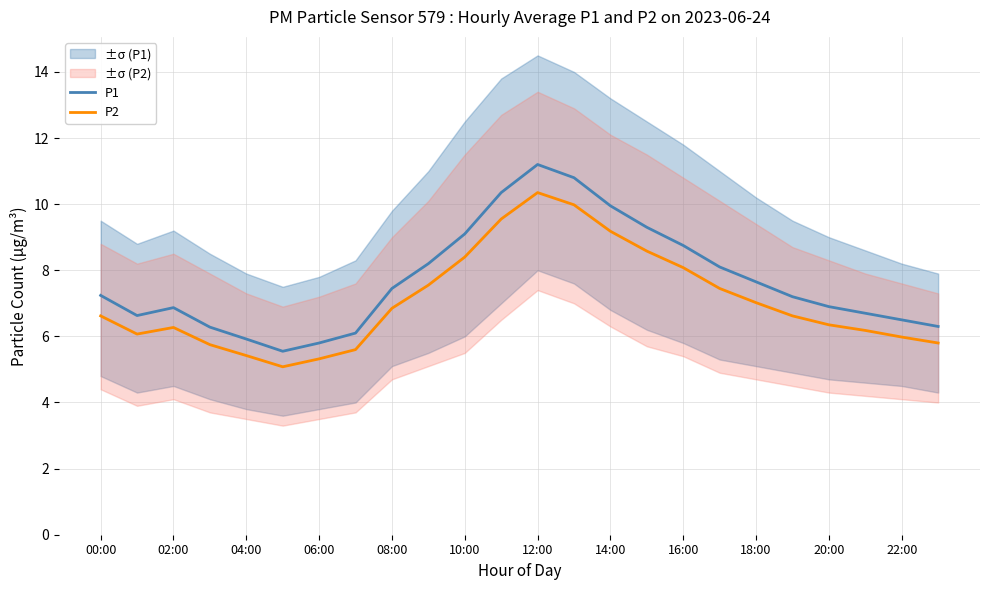

What is the minimum value shown in the chart?

5.1